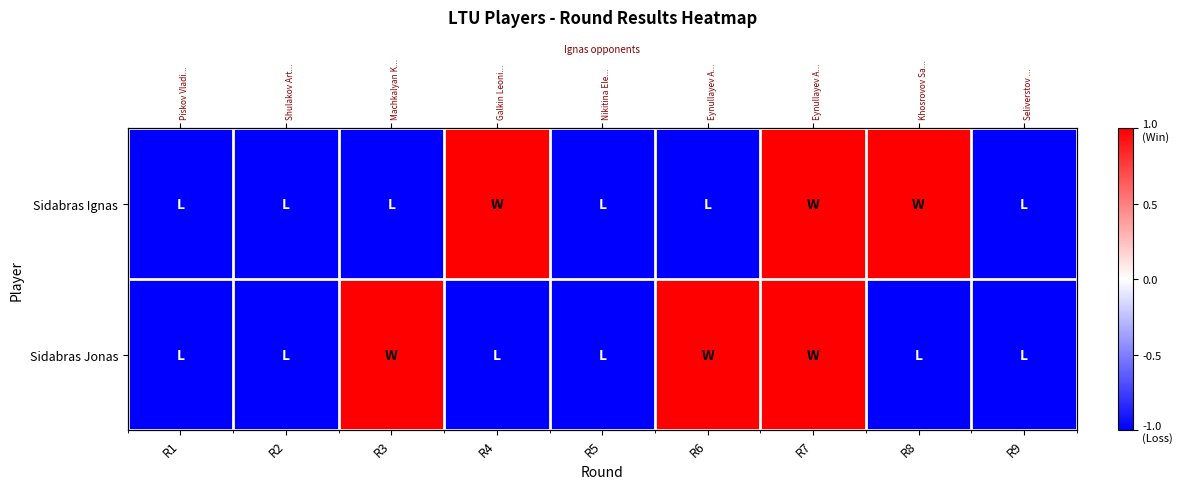

How many values in Sidabras Jonas are above zero?

3